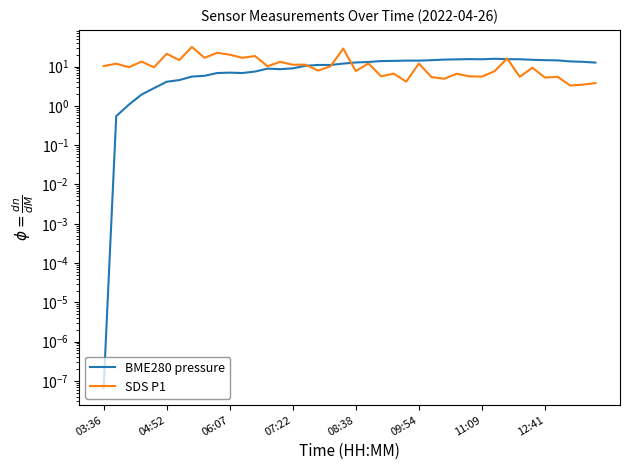

Does the chart display data point markers on the line(s)?

No